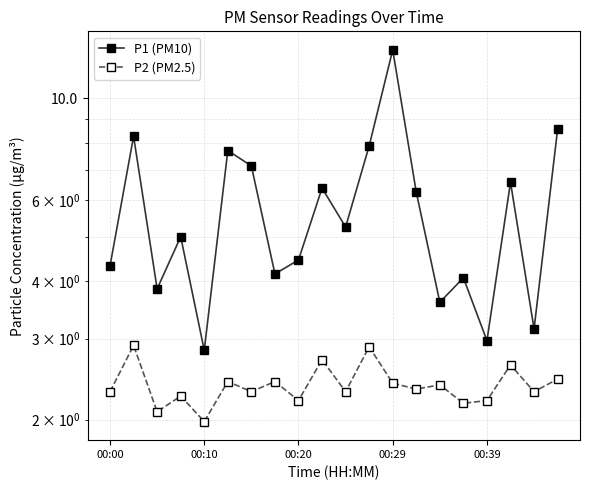

List the series in order of their overall mean, highest first.

P1 (PM10), P2 (PM2.5)